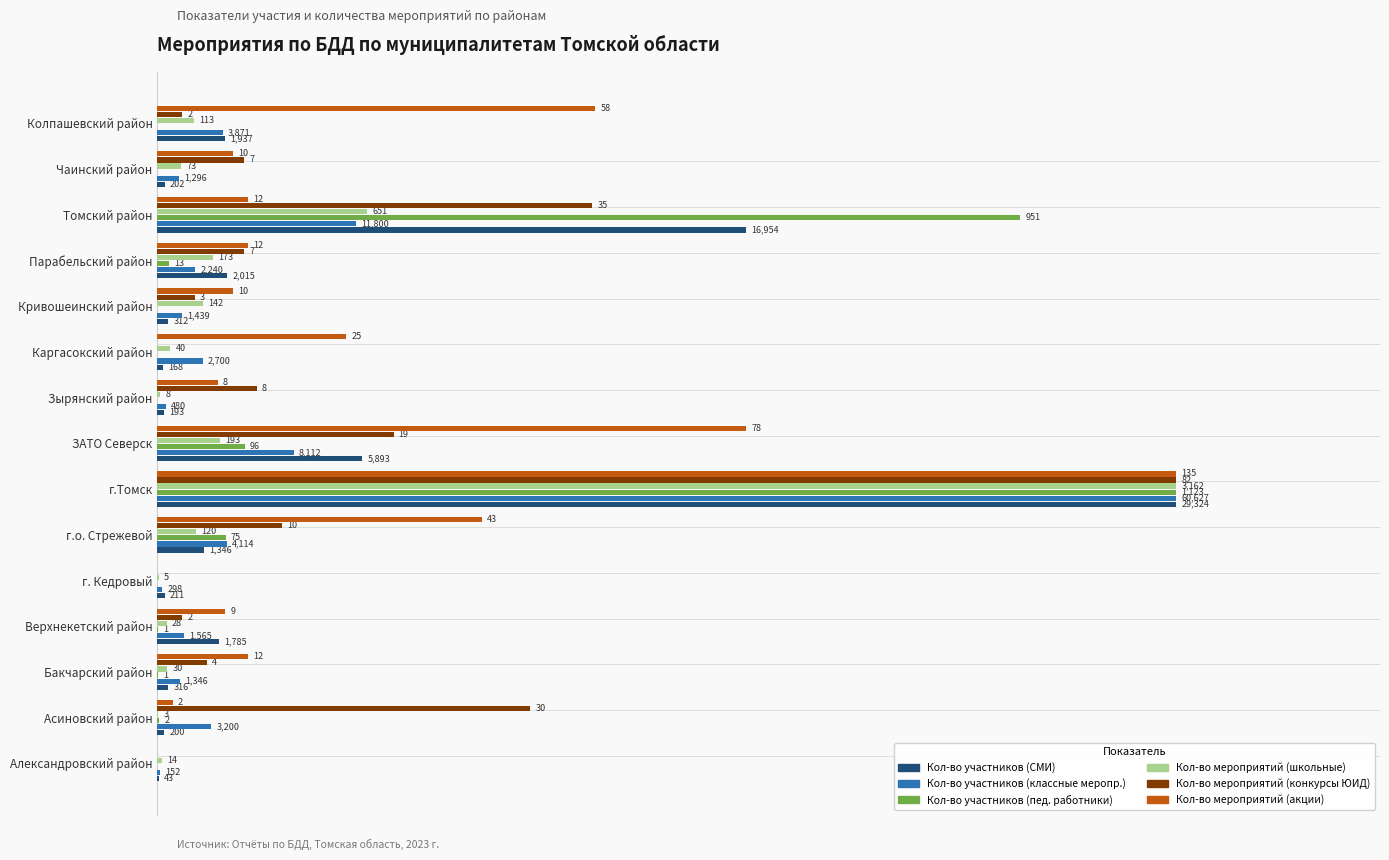

What are all the series names shown in the legend?

Кол-во участников (СМИ), Кол-во участников (классные меропр.), Кол-во участников (пед. работники), Кол-во мероприятий (школьные), Кол-во мероприятий (конкурсы ЮИД), Кол-во мероприятий (акции)